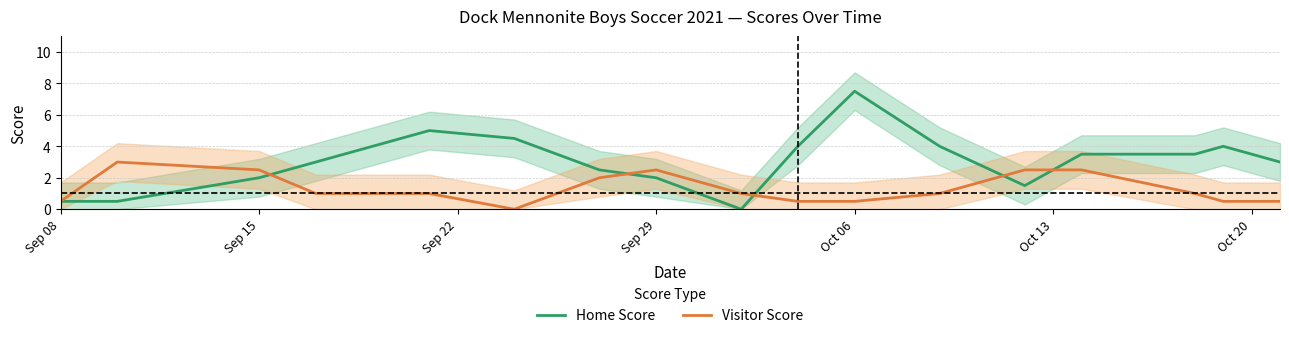

True or false: Home Score has a value of 0.7 at Sep 15.

False